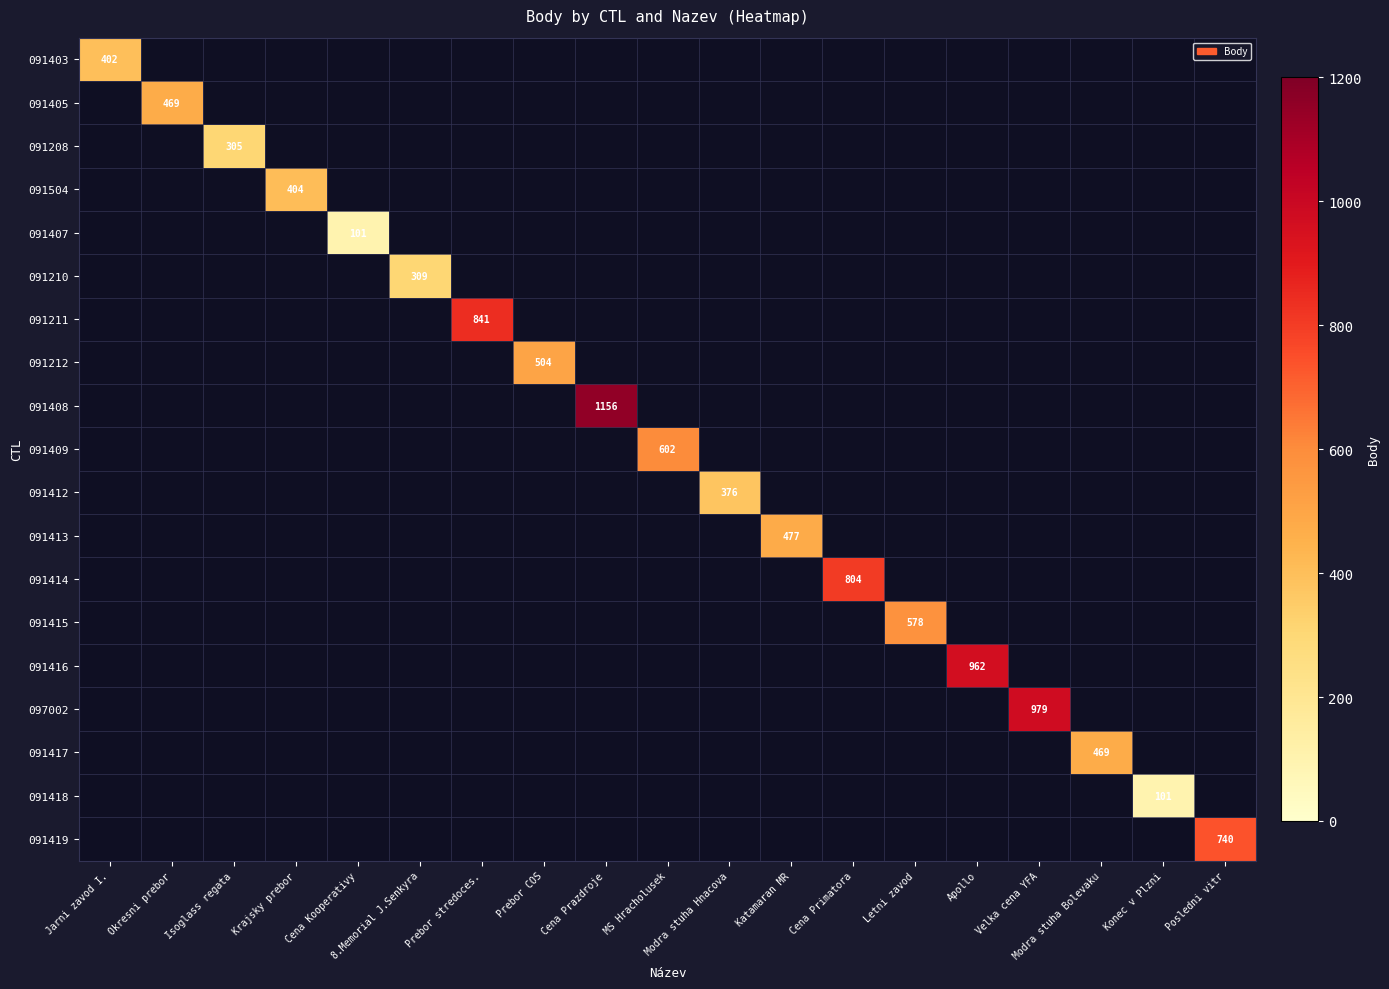

Rank the series at Cena Primatora from lowest to highest value.

091403, 091405, 091208, 091504, 091407, 091210, 091211, 091212, 091408, 091409, 091412, 091413, 091414, 091415, 091416, 097002, 091417, 091418, 091419